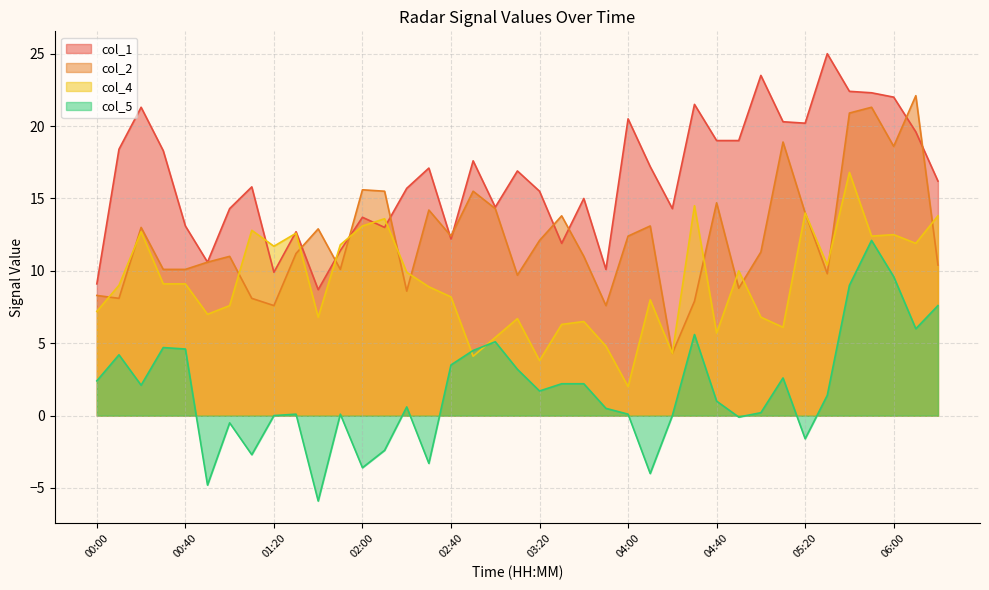

How many negative values does the col_5 series have?

10